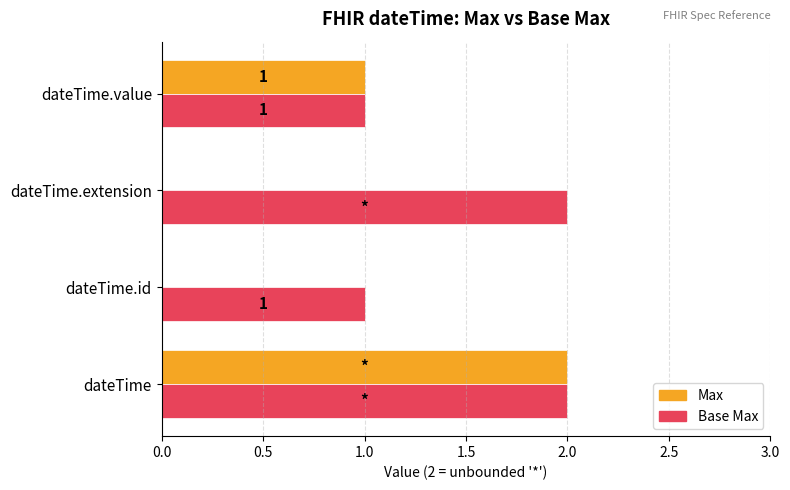

Is the value of Base Max at dateTime.id greater than the value of Max at dateTime.id?

Yes